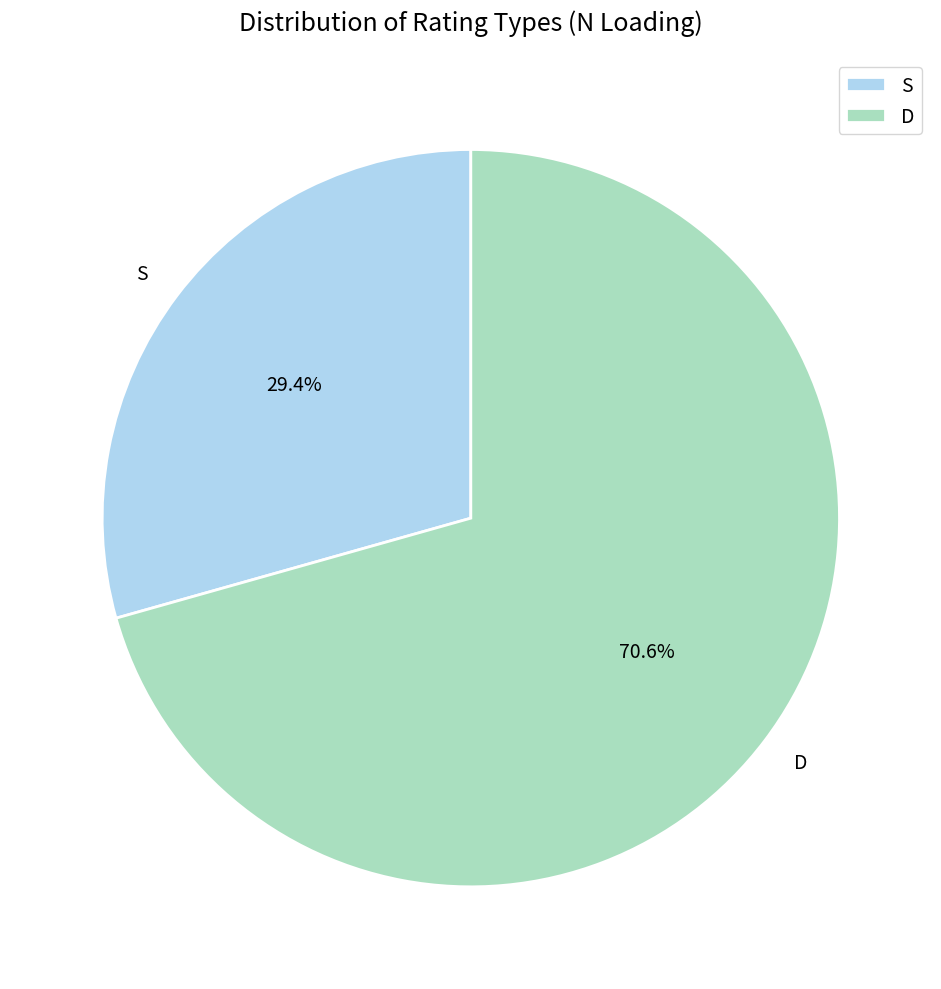

Which category has the biggest portion of the pie?

D